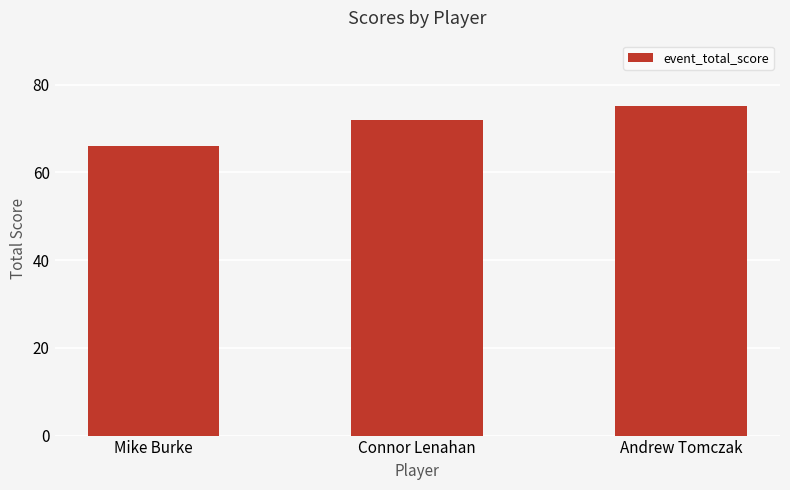

Approximately how many times larger is the value at Connor Lenahan compared to Andrew Tomczak?

1.0